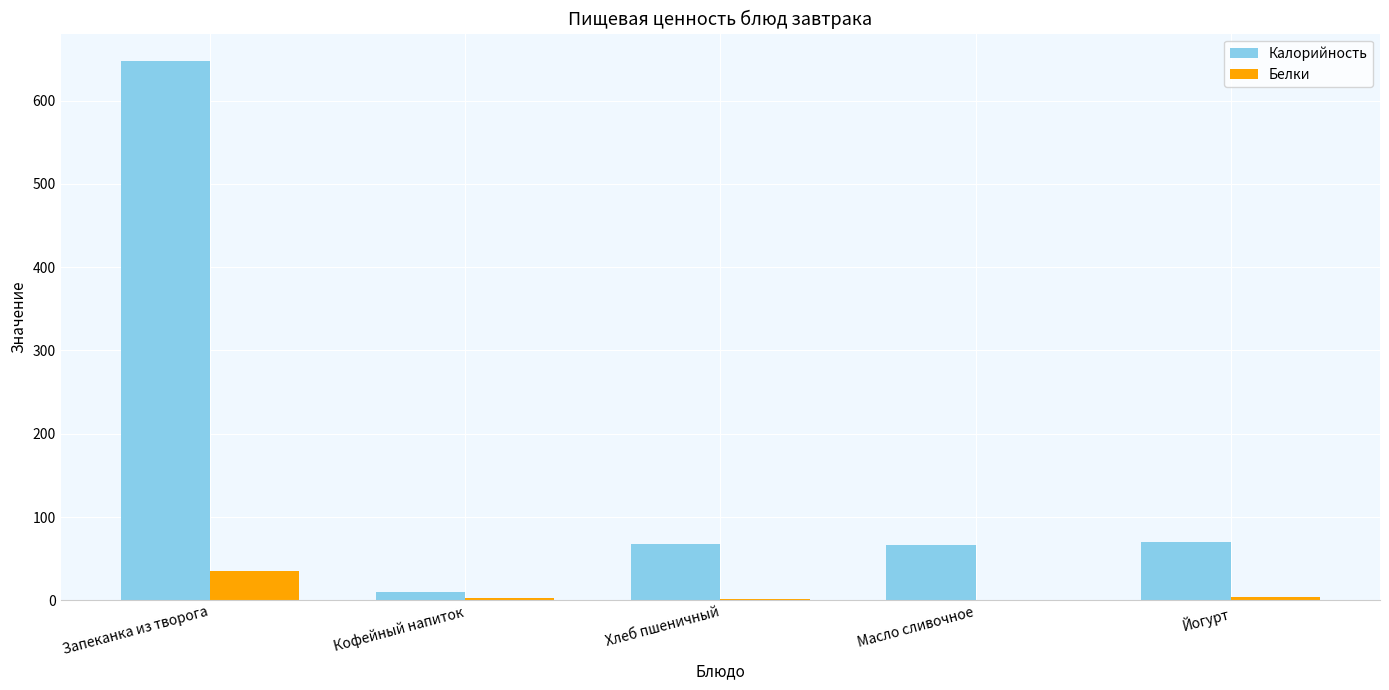

Which series has the largest total across all categories?

Калорийность